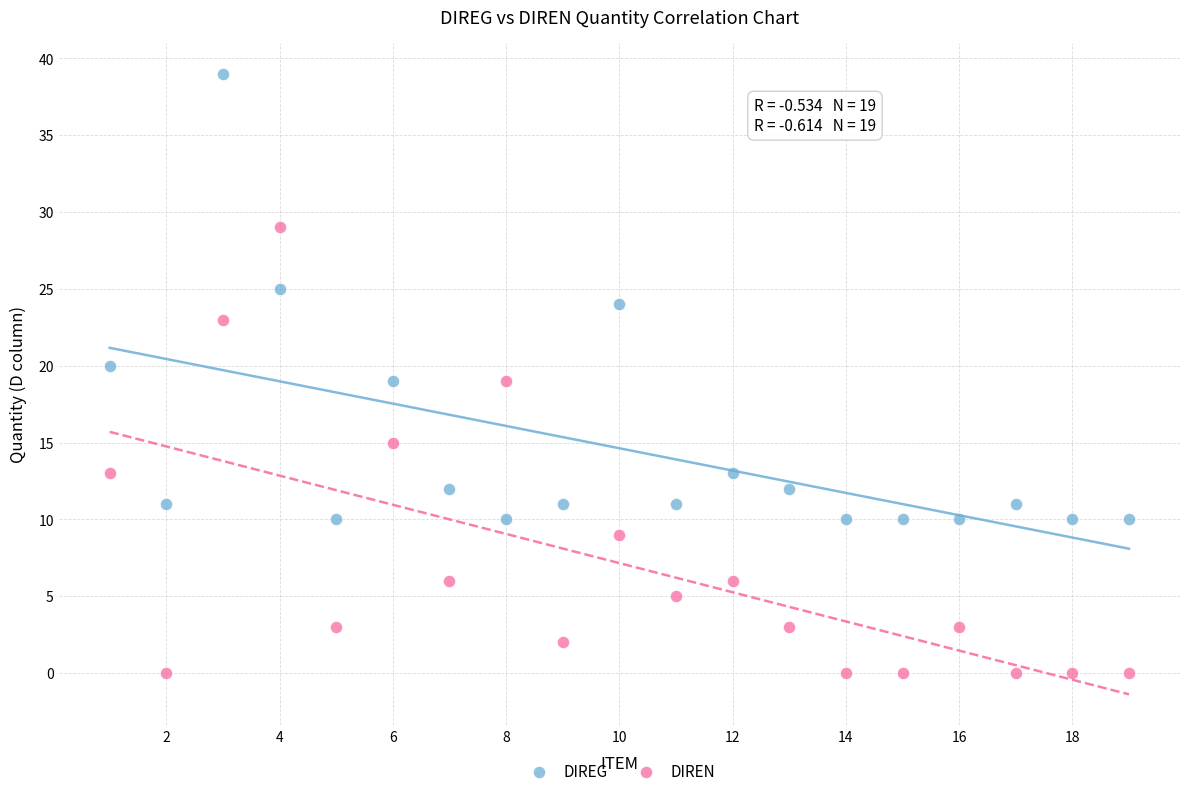

What are all the series names shown in the legend?

DIREG, DIREN